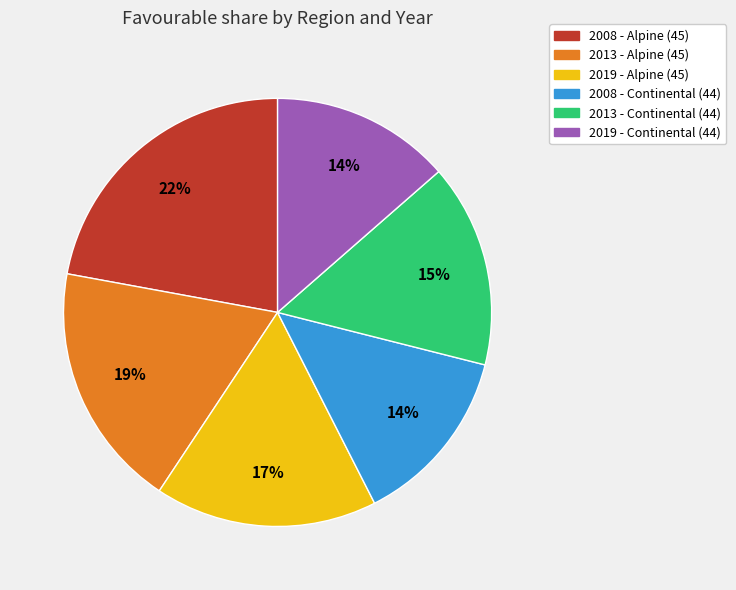

Which category has the biggest portion of the pie?

2008 - Alpine (45)